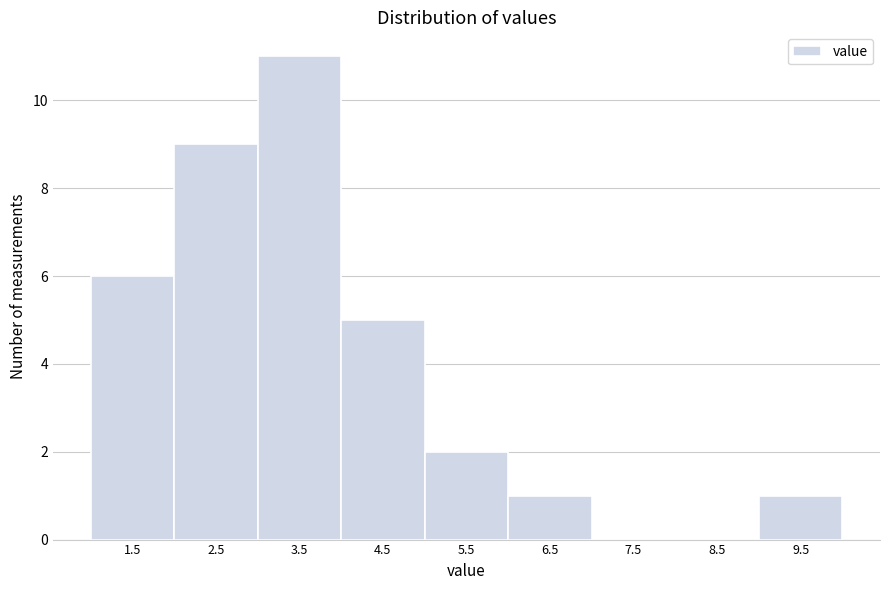

Reading right to left, list all the values displayed in this chart.

9.5=1	8.5=0	7.5=0	6.5=1	5.5=2	4.5=5	3.5=11	2.5=9	1.5=6